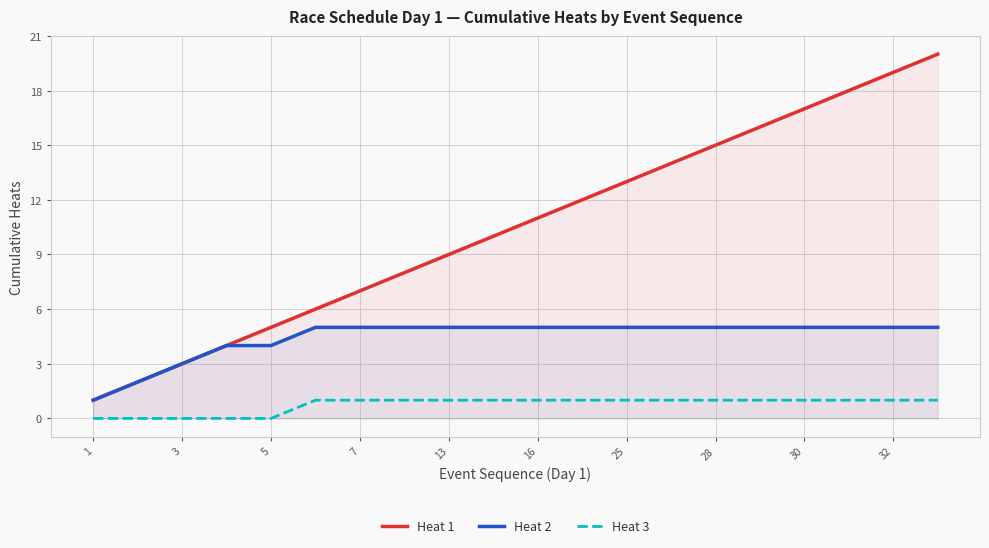

Between 3 and 28, which series saw the biggest shift?

Heat 1